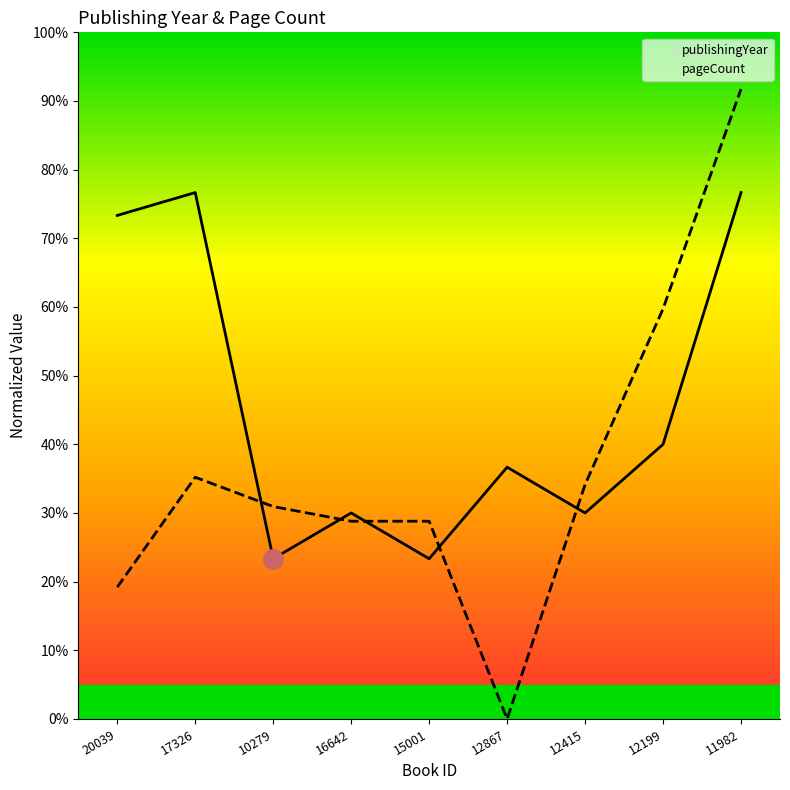

True or false: pageCount has a value of 8.2 at 17326.

False